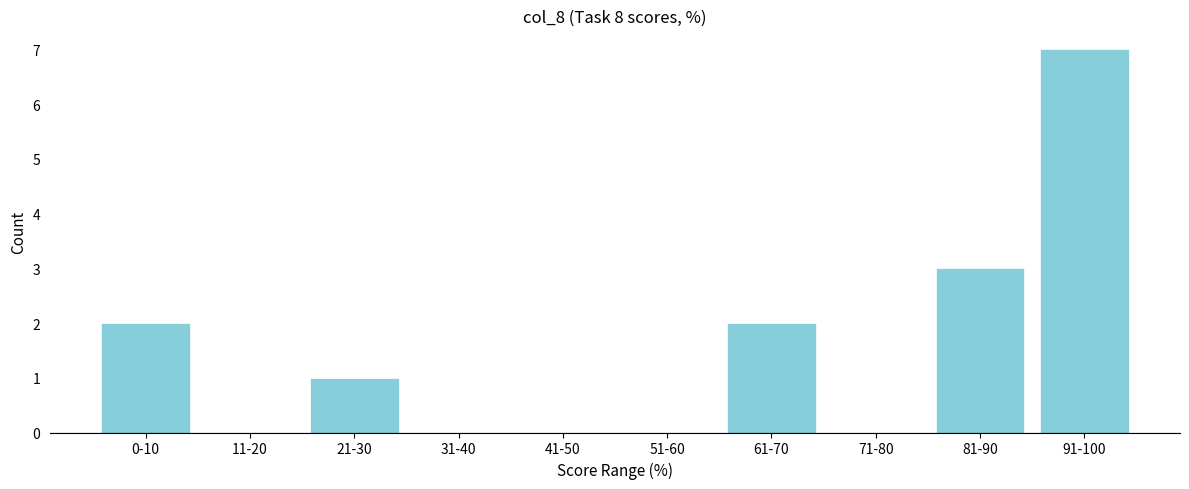

Reading left to right, extract all data points from this chart.

0-10=2	11-20=0	21-30=1	31-40=0	41-50=0	51-60=0	61-70=2	71-80=0	81-90=3	91-100=7